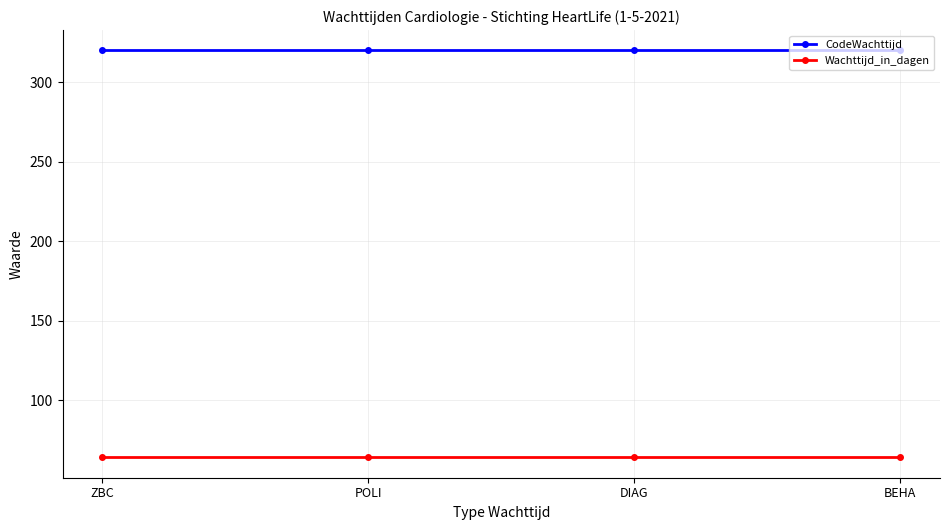

How many series are shown in this chart?

2